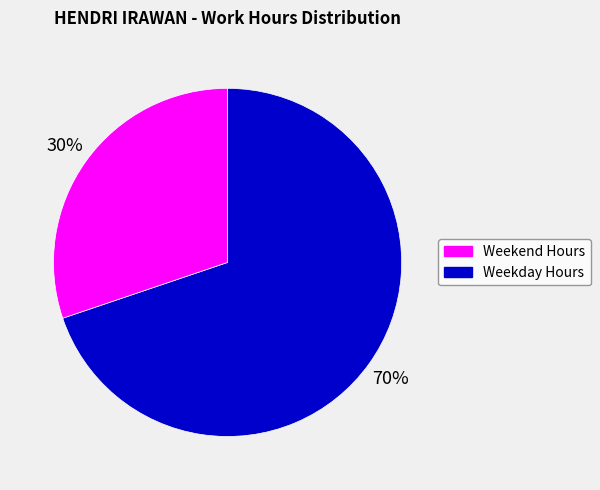

To the nearest percent, what is the average slice percentage?

50%